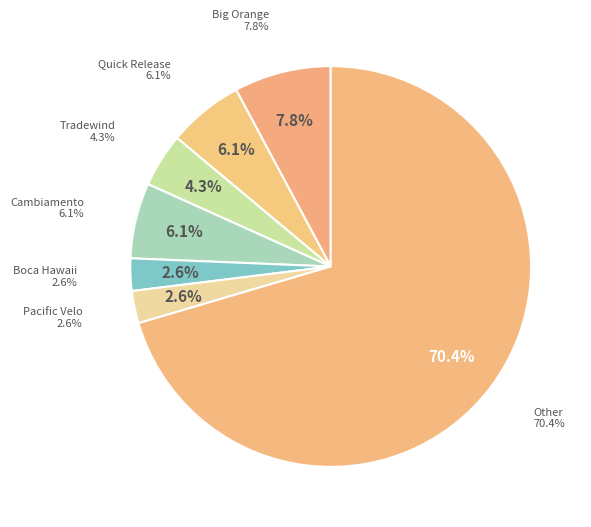

The Other slice represents 70% of the pie. True or false?

True